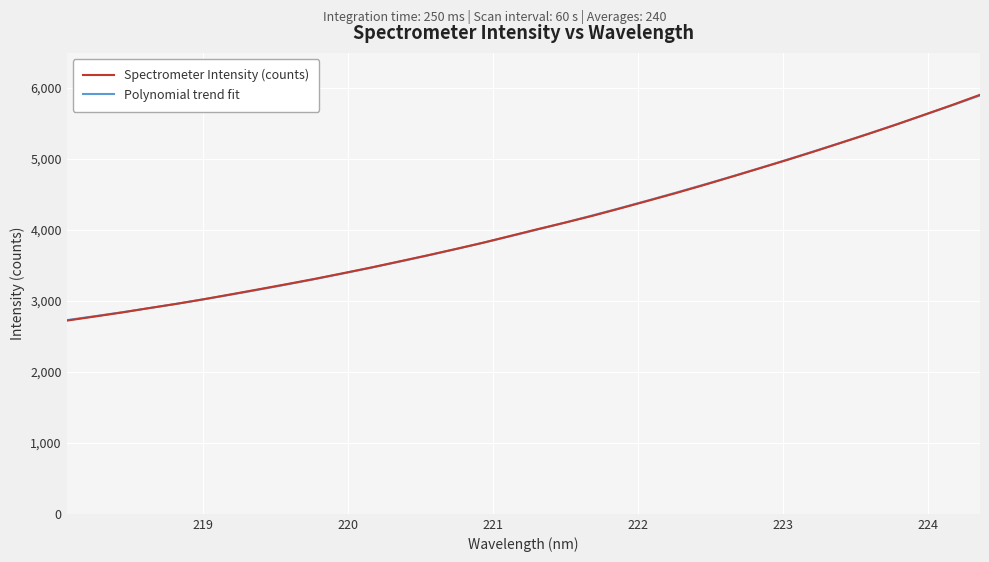

What is the sum of the values at 219.0156 and 220.3533?

6576.4